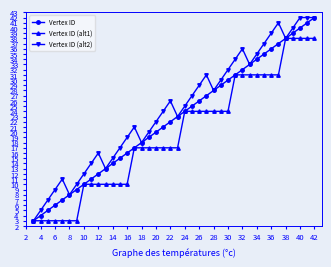

What is the value of the Vertex ID point at the 1st from the left?

3